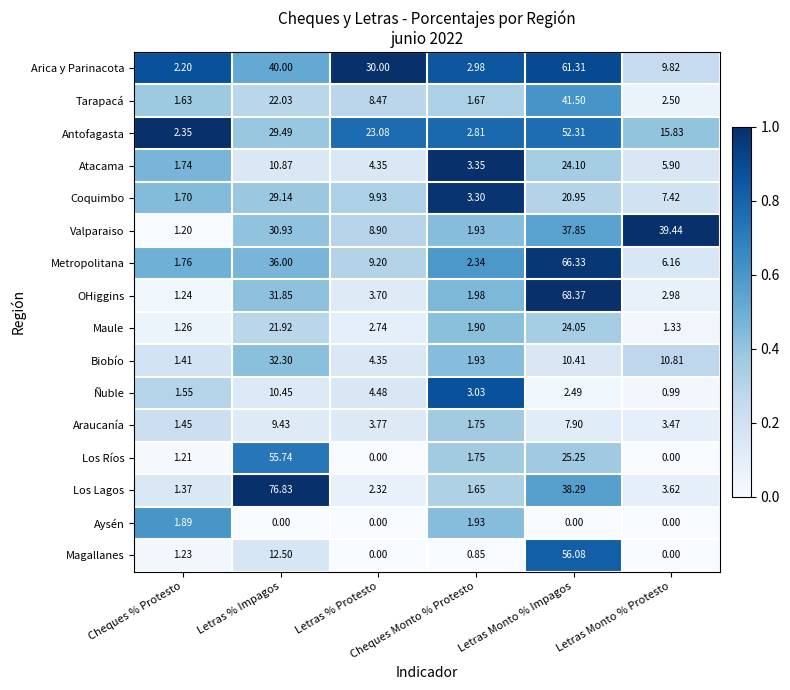

Which series has the widest spread of values?

Los Lagos